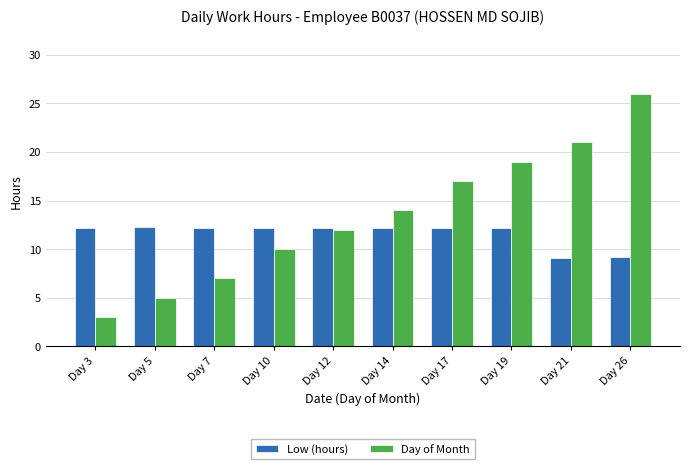

The value of Day of Month at Day 21 is 5.9. True or false?

False